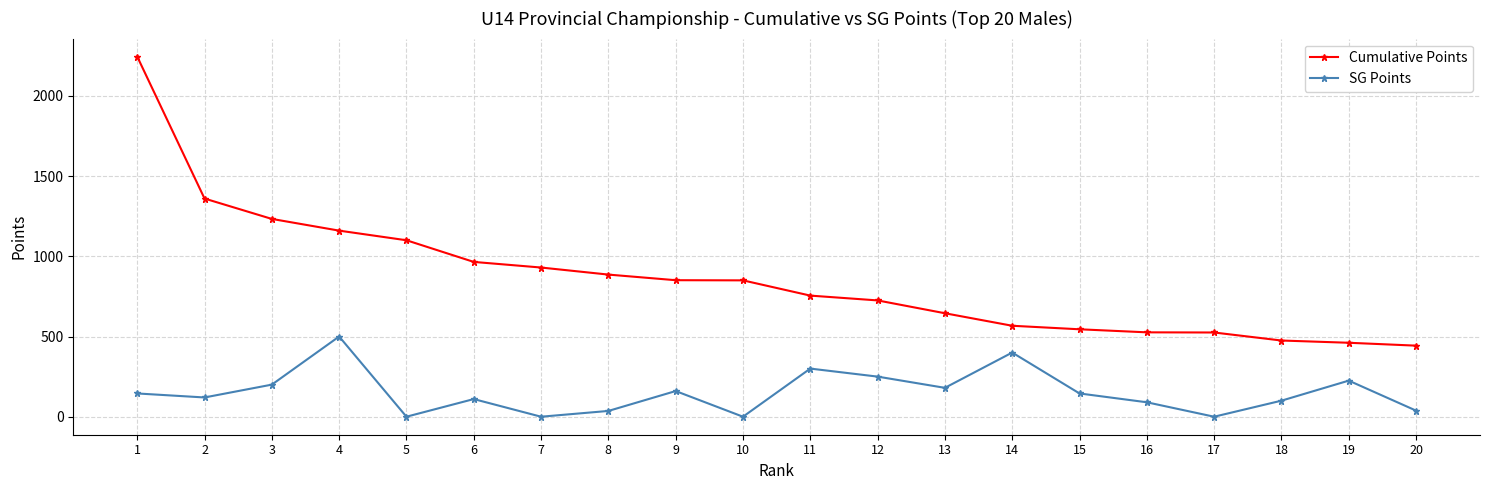

Which series changed the most between 6 and 12?

Cumulative Points